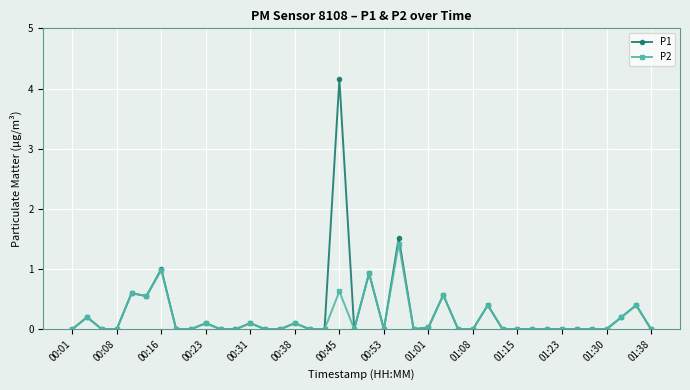

Which series has the largest total across all categories?

P1